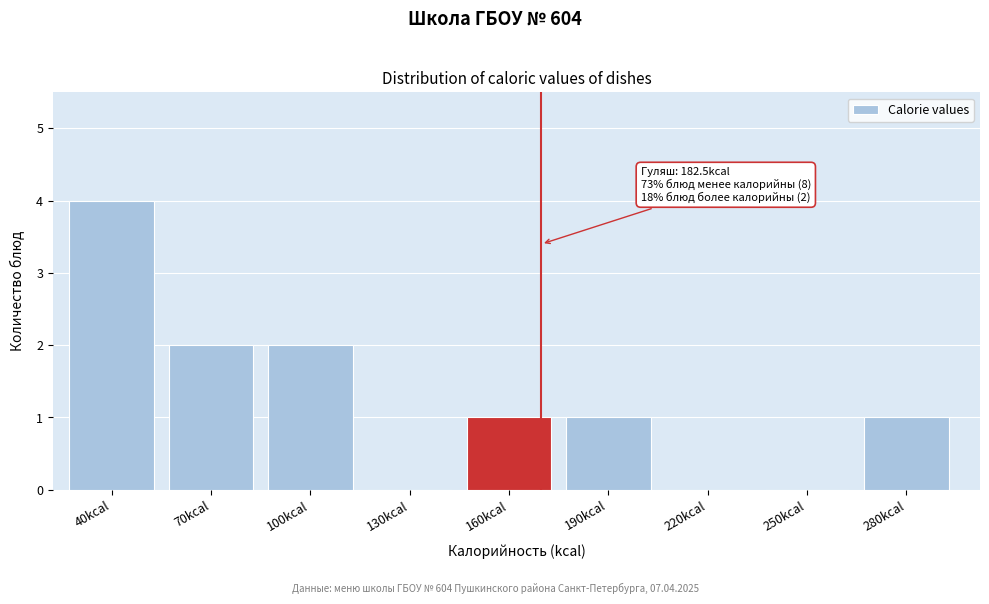

Reading right to left, what are all the values shown in this chart?

280kcal=1	250kcal=0	220kcal=0	190kcal=1	160kcal=1	130kcal=0	100kcal=2	70kcal=2	40kcal=4